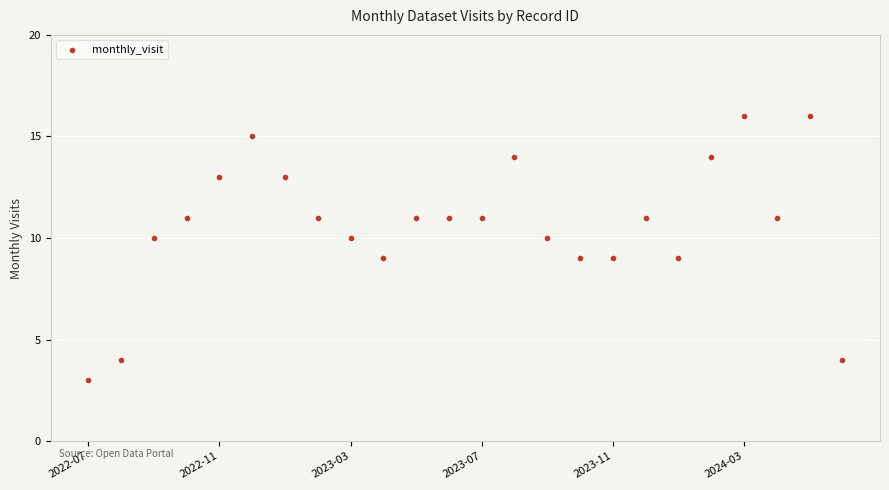

What is the range of Y values (max minus min)?

13